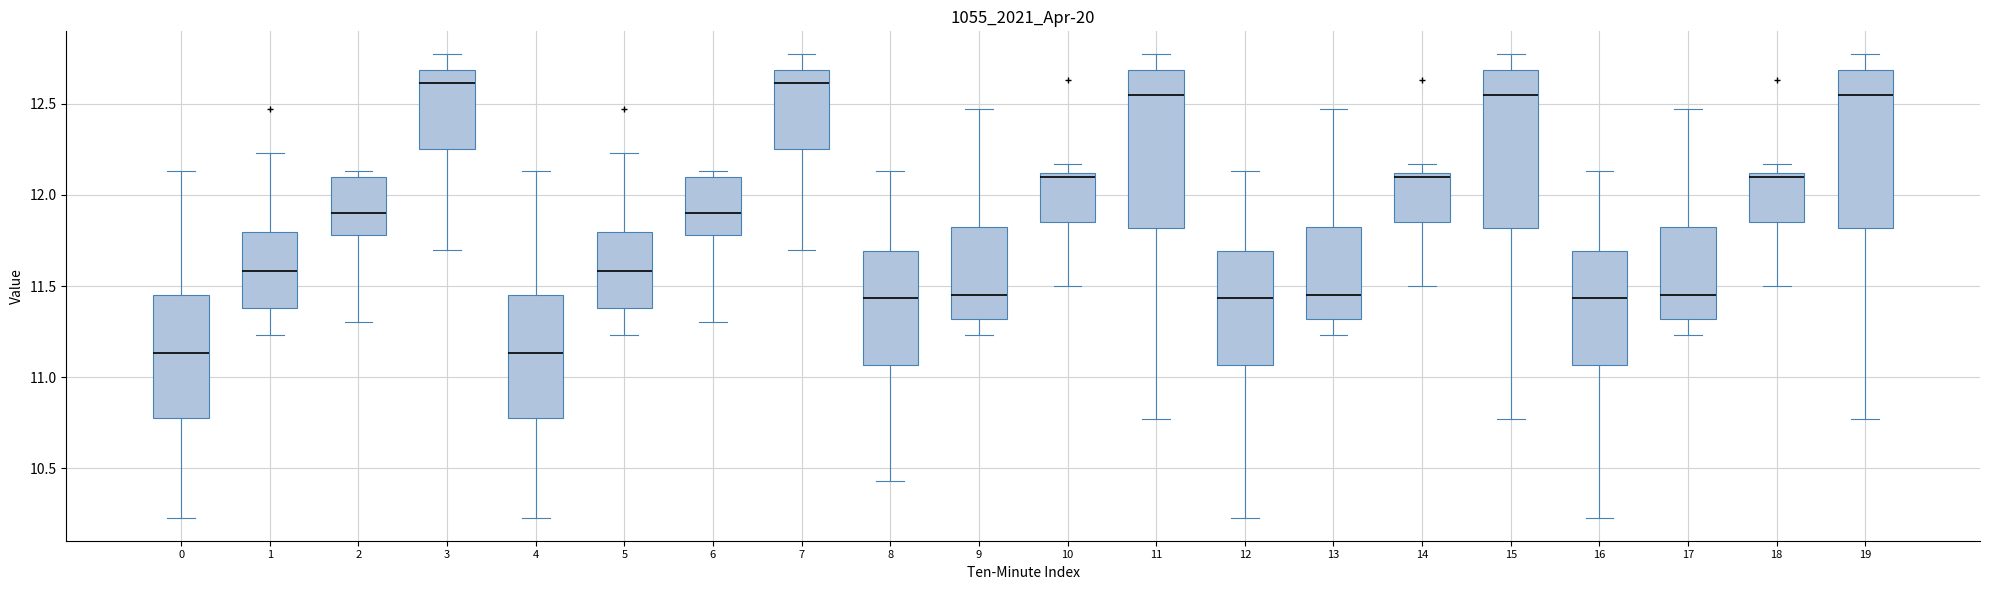

Reading left to right, transcribe this box plot: for each box, give where its median line is, the range the box spans, and where its two whiskers end, as read against the y-axis. The values are not printed on the chart, so give them approximately, as read against the axis.

0: median 11.15, box 10.80 to 11.45, whiskers 10.25 to 12.15
1: median 11.60, box 11.40 to 11.80, whiskers 11.25 to 12.25
2: median 11.90, box 11.80 to 12.10, whiskers 11.30 to 12.15
3: median 12.60, box 12.25 to 12.70, whiskers 11.70 to 12.75
4: median 11.15, box 10.80 to 11.45, whiskers 10.25 to 12.15
5: median 11.60, box 11.40 to 11.80, whiskers 11.25 to 12.25
6: median 11.90, box 11.80 to 12.10, whiskers 11.30 to 12.15
7: median 12.60, box 12.25 to 12.70, whiskers 11.70 to 12.75
8: median 11.45, box 11.05 to 11.70, whiskers 10.45 to 12.15
9: median 11.45, box 11.30 to 11.80, whiskers 11.25 to 12.45
10: median 12.10 (just below the box's upper edge), box 11.85 to 12.10, whiskers 11.50 to 12.15
11: median 12.55, box 11.80 to 12.70, whiskers 10.75 to 12.75
12: median 11.45, box 11.05 to 11.70, whiskers 10.25 to 12.15
13: median 11.45, box 11.30 to 11.80, whiskers 11.25 to 12.45
14: median 12.10 (just below the box's upper edge), box 11.85 to 12.10, whiskers 11.50 to 12.15
15: median 12.55, box 11.80 to 12.70, whiskers 10.75 to 12.75
16: median 11.45, box 11.05 to 11.70, whiskers 10.25 to 12.15
17: median 11.45, box 11.30 to 11.80, whiskers 11.25 to 12.45
18: median 12.10 (just below the box's upper edge), box 11.85 to 12.10, whiskers 11.50 to 12.15
19: median 12.55, box 11.80 to 12.70, whiskers 10.75 to 12.75